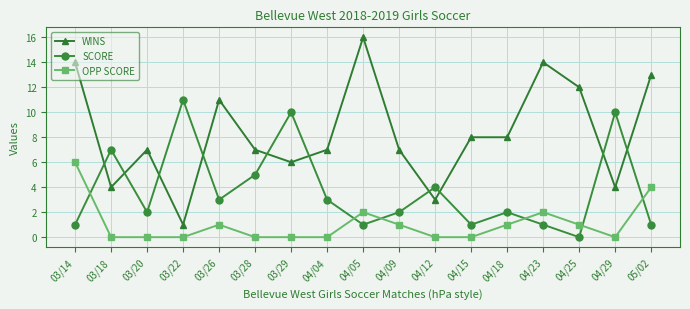

What is the difference between the second highest and minimum values in the WINS series?

13